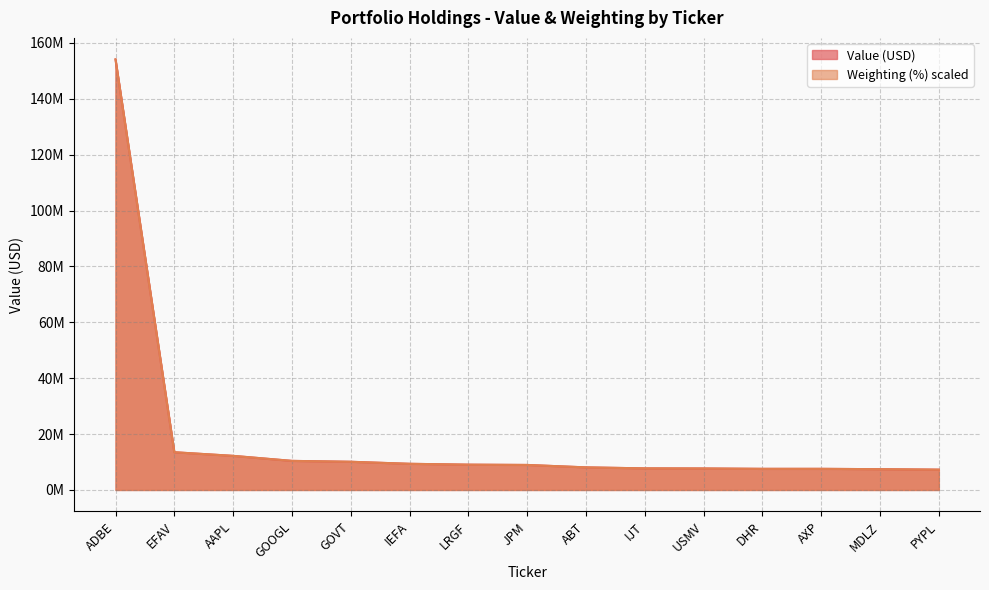

True or false: Weighting has a value of 8948298.0 at JPM.

True